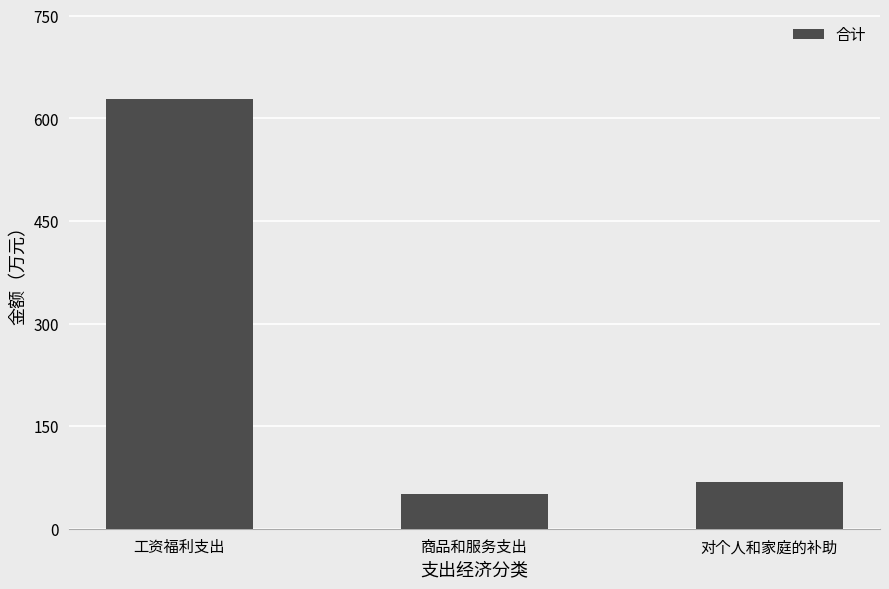

What is the value of the 1st bar from the left?

628.8